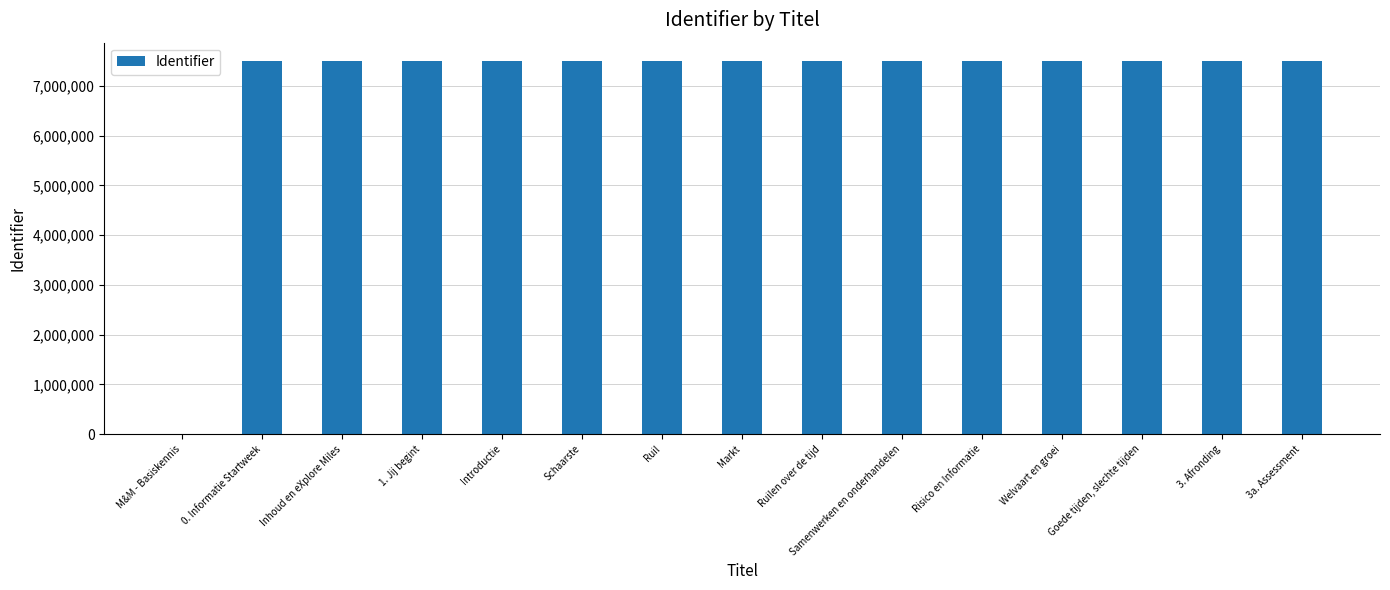

Approximately how many times larger is the value at Ruilen over de tijd compared to Risico en Informatie?

1.0